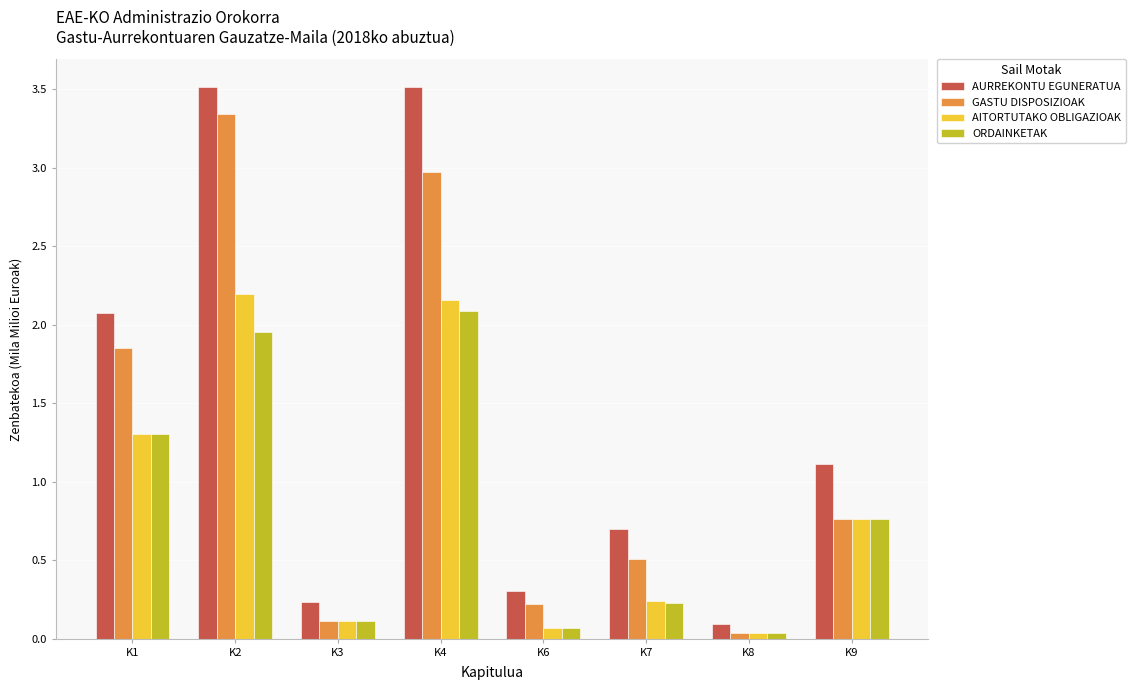

Are the bars grouped side by side (vs. stacked)?

Yes